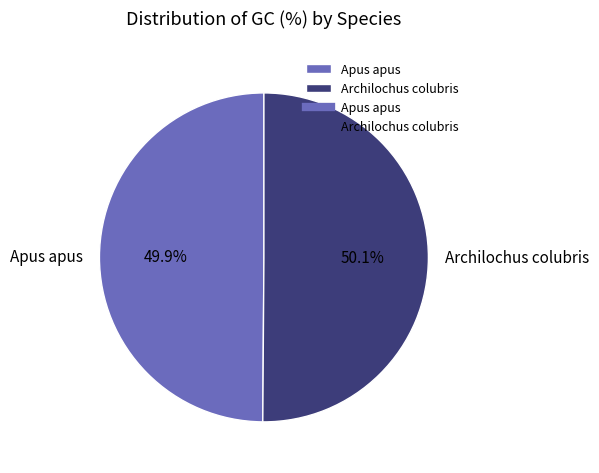

What percentage is NOT represented by Apus apus?

50.1%